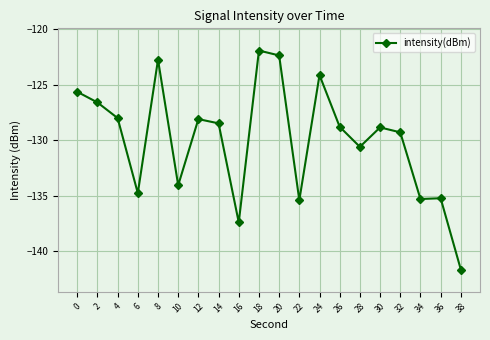

What is the smallest value displayed?

-141.6